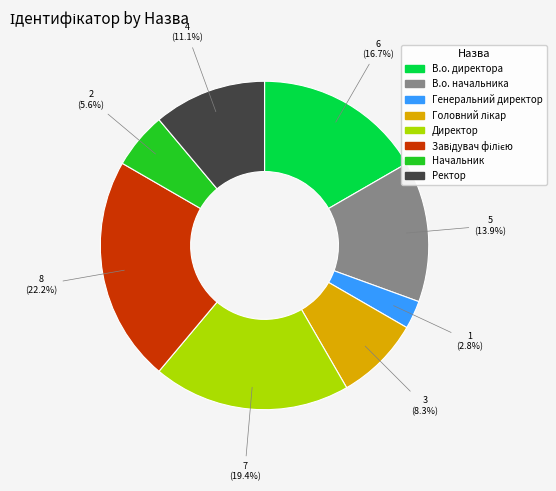

Which slice is the smallest?

Генеральний директор